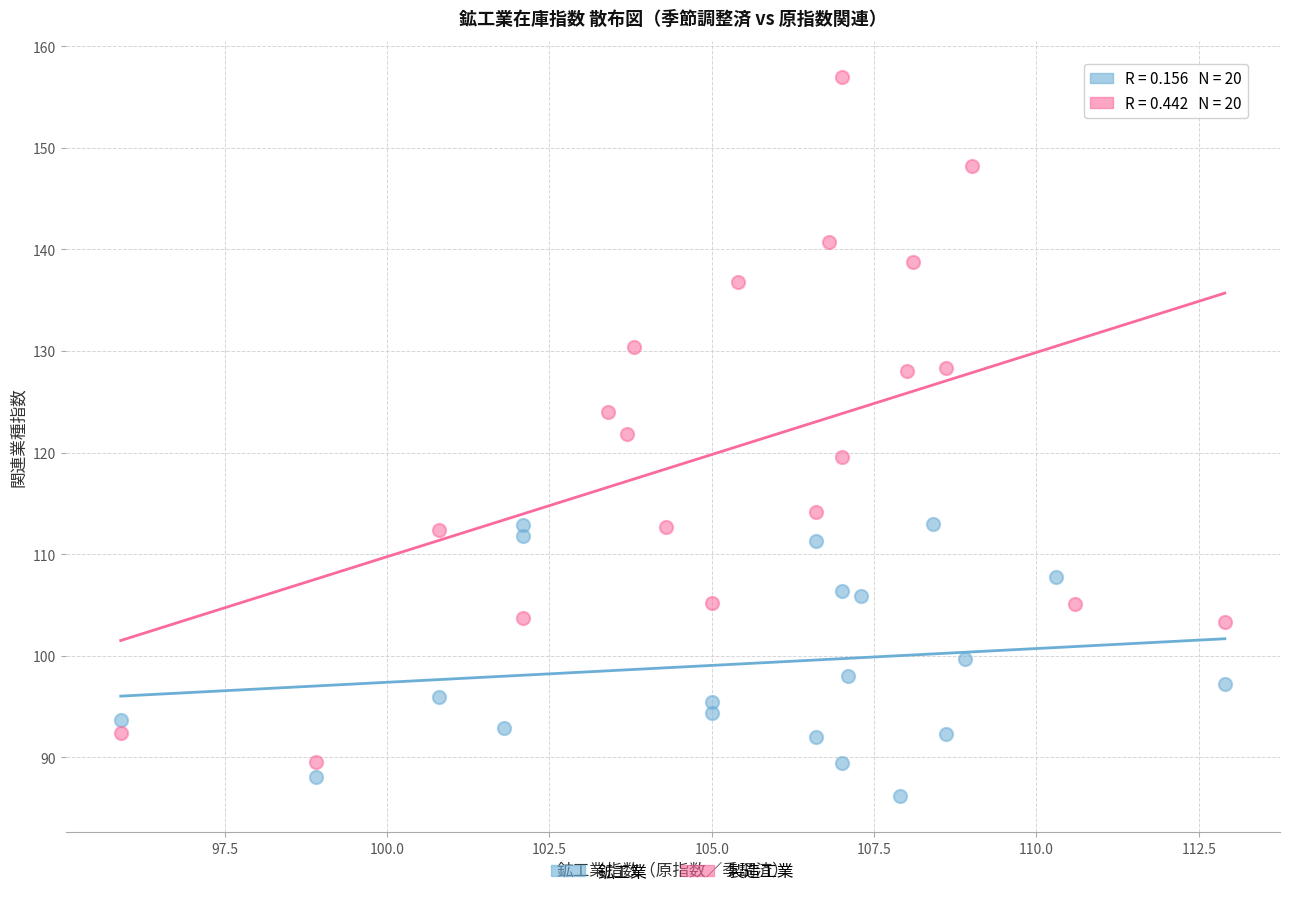

What are all the series names shown in the legend?

鉱工業, 製造工業